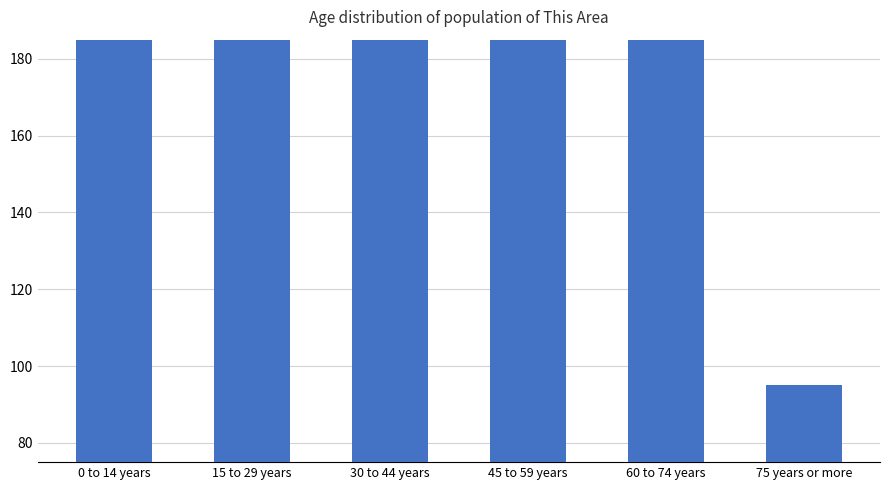

Reading left to right, list all the values displayed in this chart.

268	220	275	393	244	95